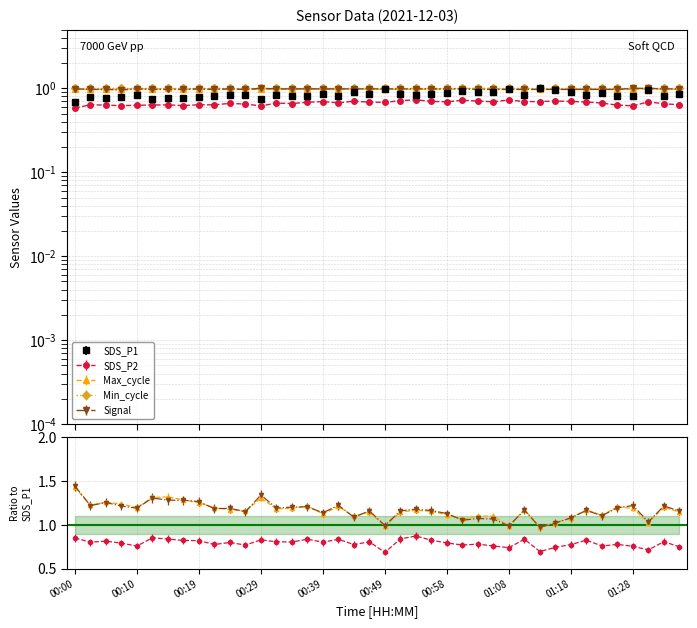

Is it true that Max_cycle equals 1.4 at 00:15?

False